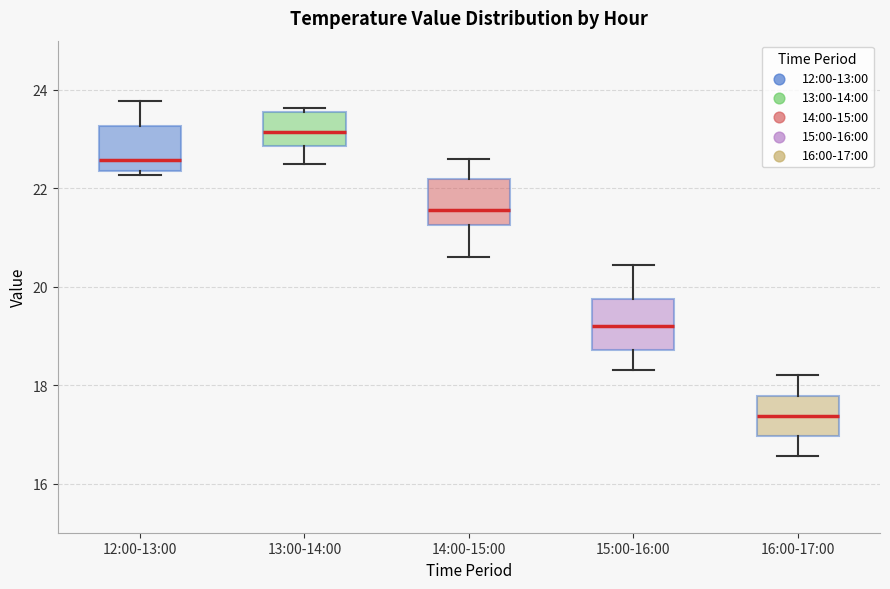

Which box has the lowest median line?

16:00-17:00